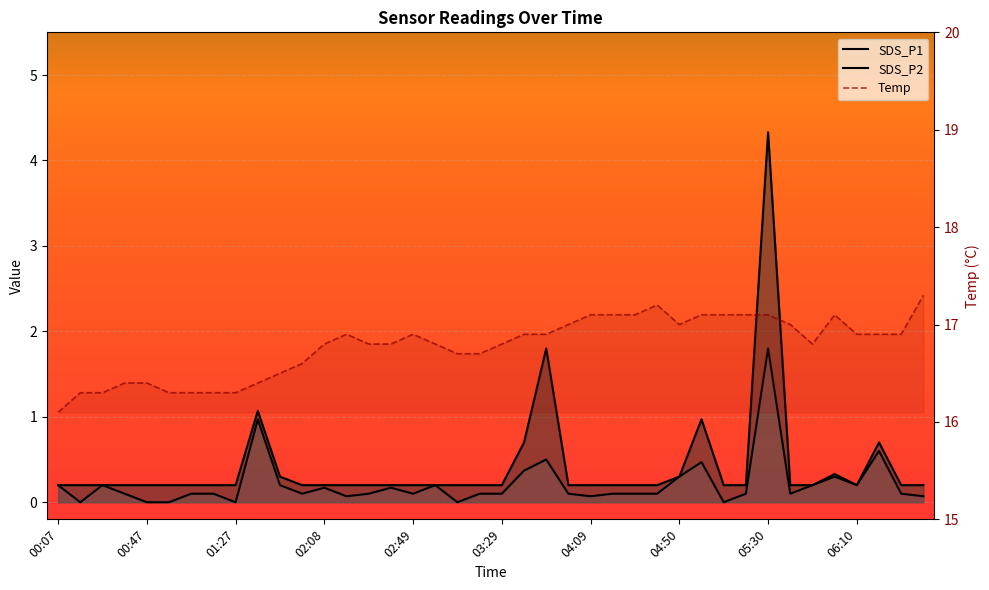

True or false: Temp and SDS_P1 cross at least once.

False